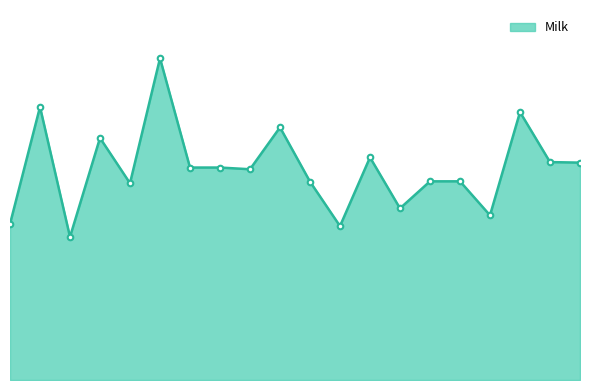

Does the chart have visible grid lines?

No